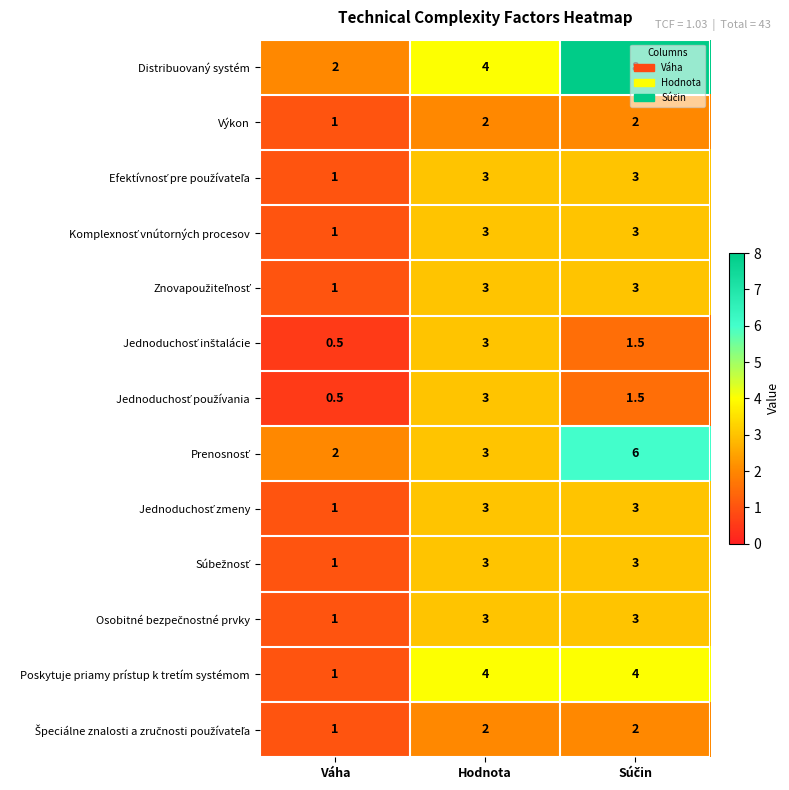

Which series has the largest total across all categories?

Distribuovaný systém